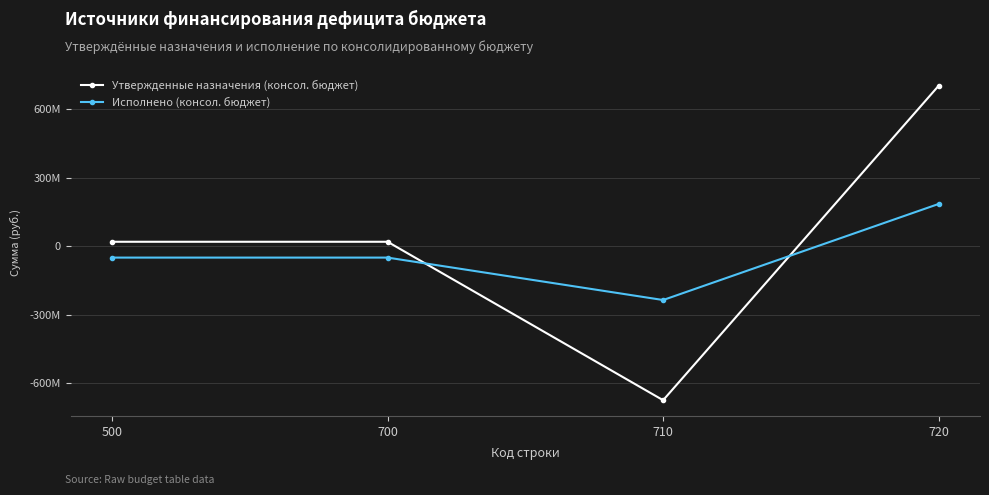

Does the chart have visible grid lines?

Yes